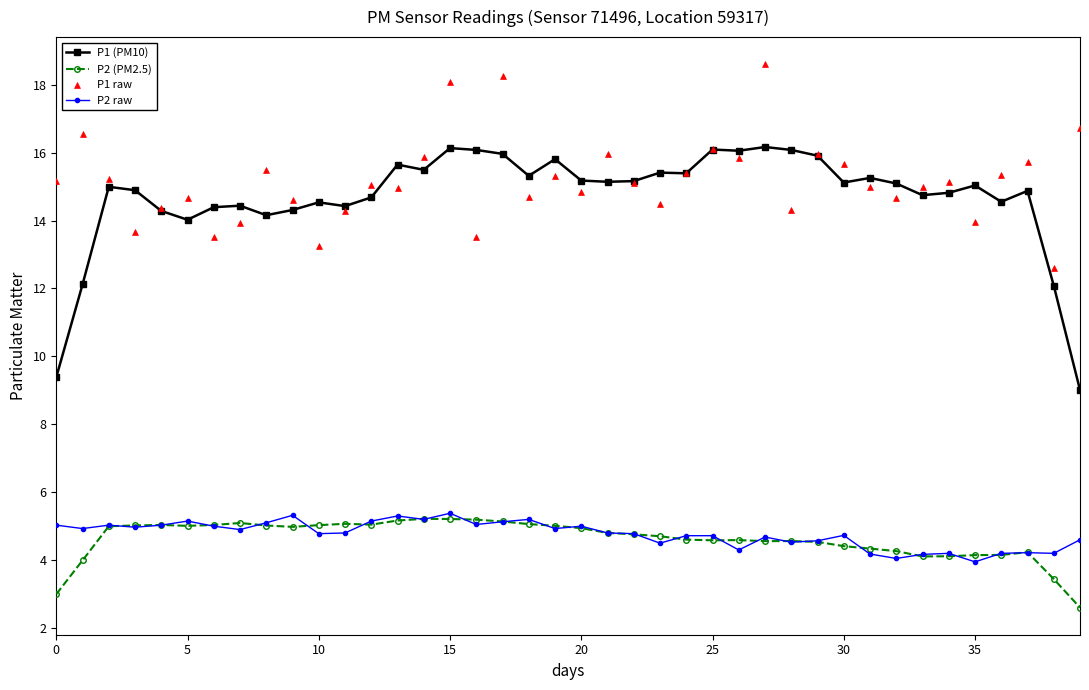

Which series reaches the maximum Y coordinate?

P1 raw